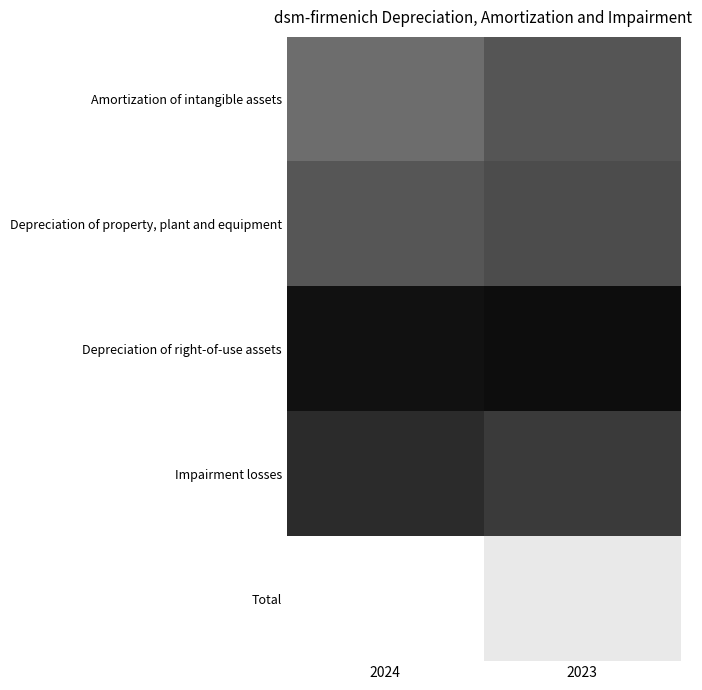

Reading left to right, transcribe all the data shown in this chart.

Amortization of intangible assets: 2024=609	2023=477
Depreciation of property, plant and equipment: 2024=481	2023=428
Depreciation of right-of-use assets: 2024=96	2023=75
Impairment losses: 2024=244	2023=327
Total: 2024=1430	2023=1307